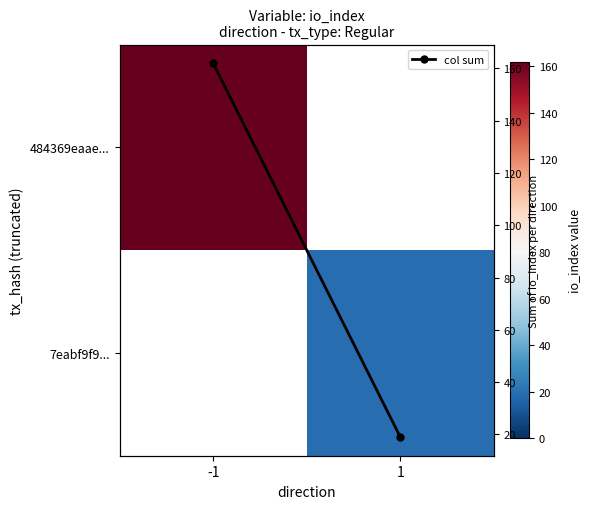

True or false: 7eabf9f9... has a value of 8.9 at 1.

False